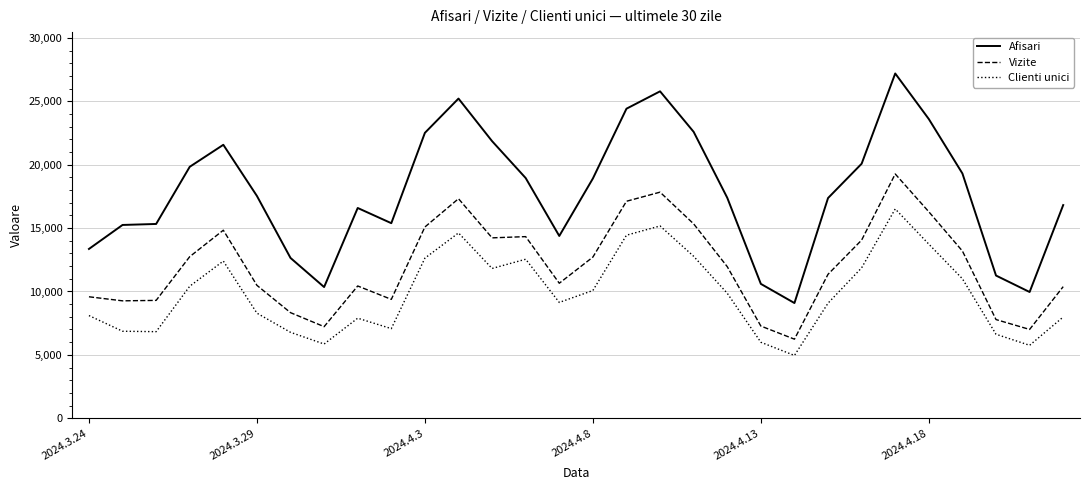

List the series in order of their overall mean, lowest first.

Clienti unici, Vizite, Afisari